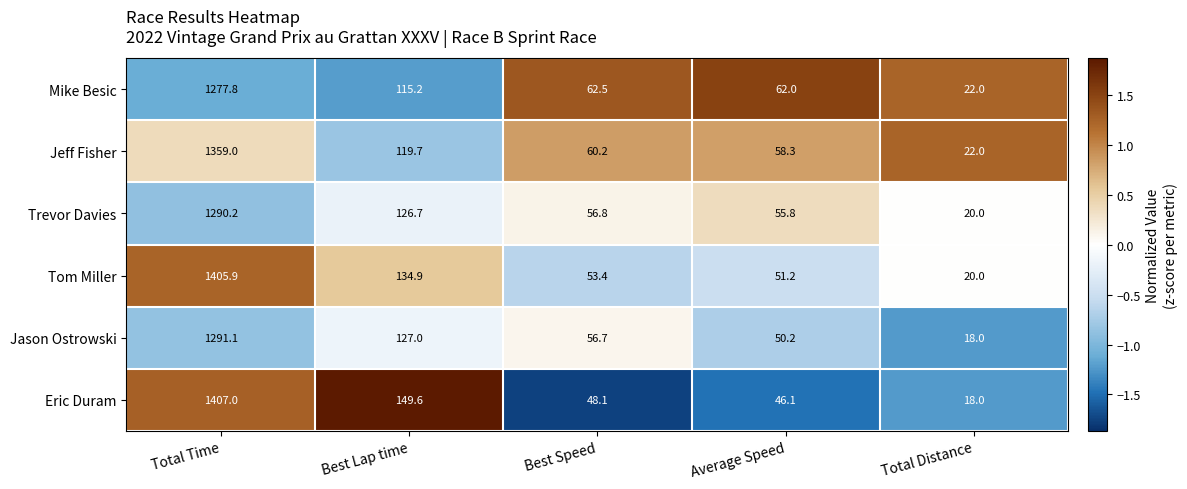

The Eric Duram series shows 10.8 at Average Speed. True or false?

False